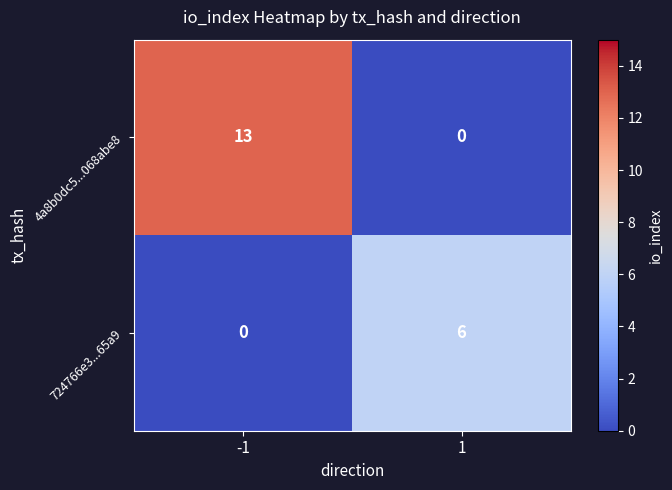

What is the sum of all 724766e3...65a9 values?

6